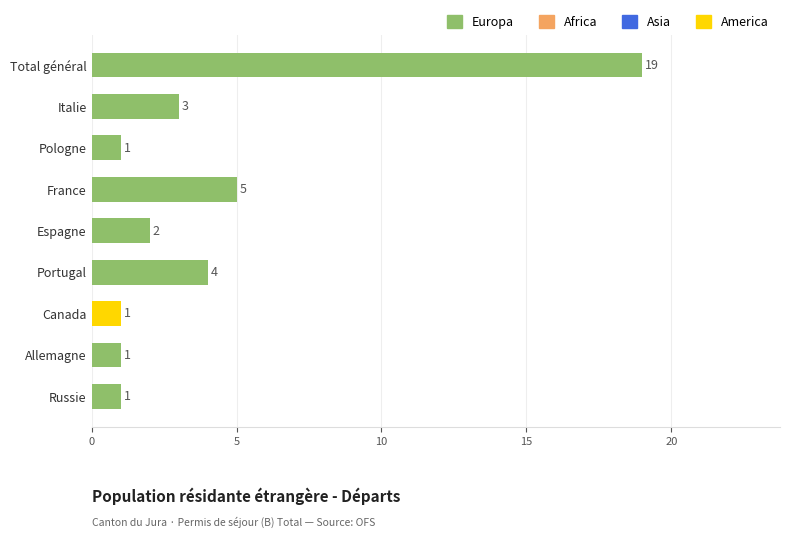

What is the sum of all values?

37